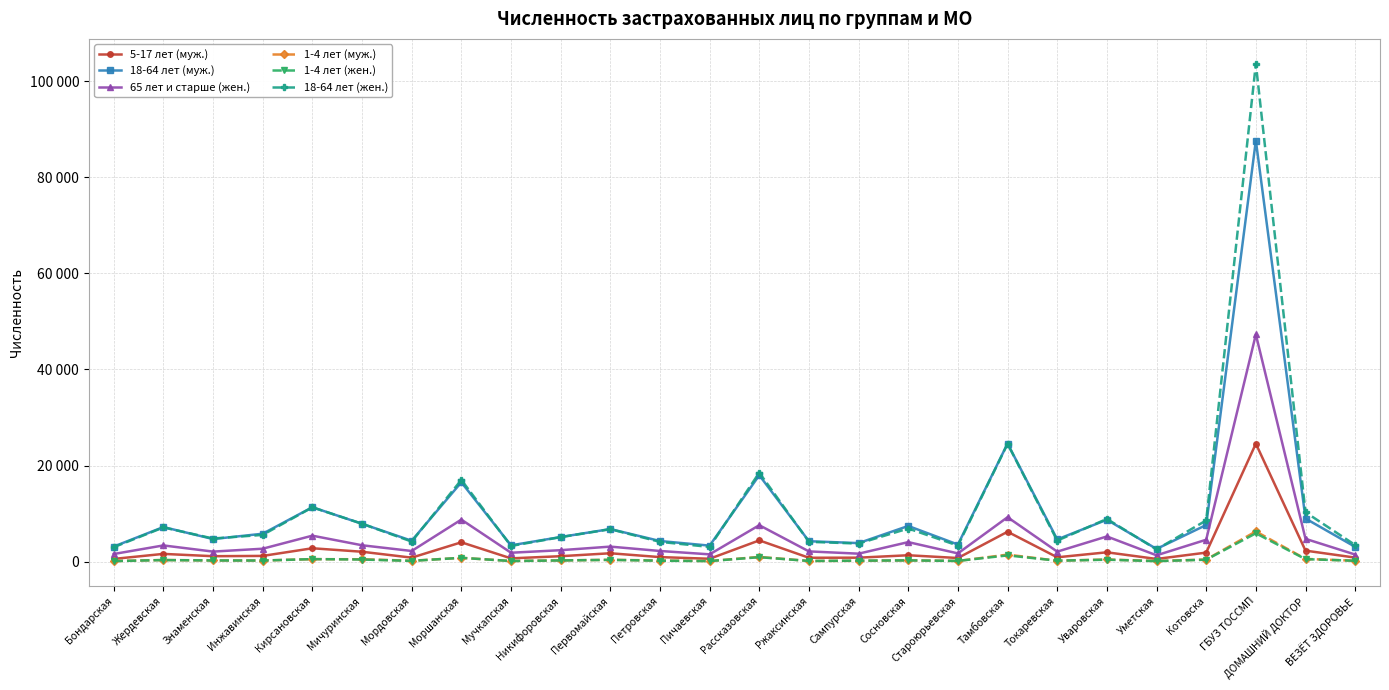

What are all the series names shown in the legend?

5-17 лет (муж.), 18-64 лет (муж.), 65 лет и старше (жен.), 1-4 лет (муж.), 1-4 лет (жен.), 18-64 лет (жен.)